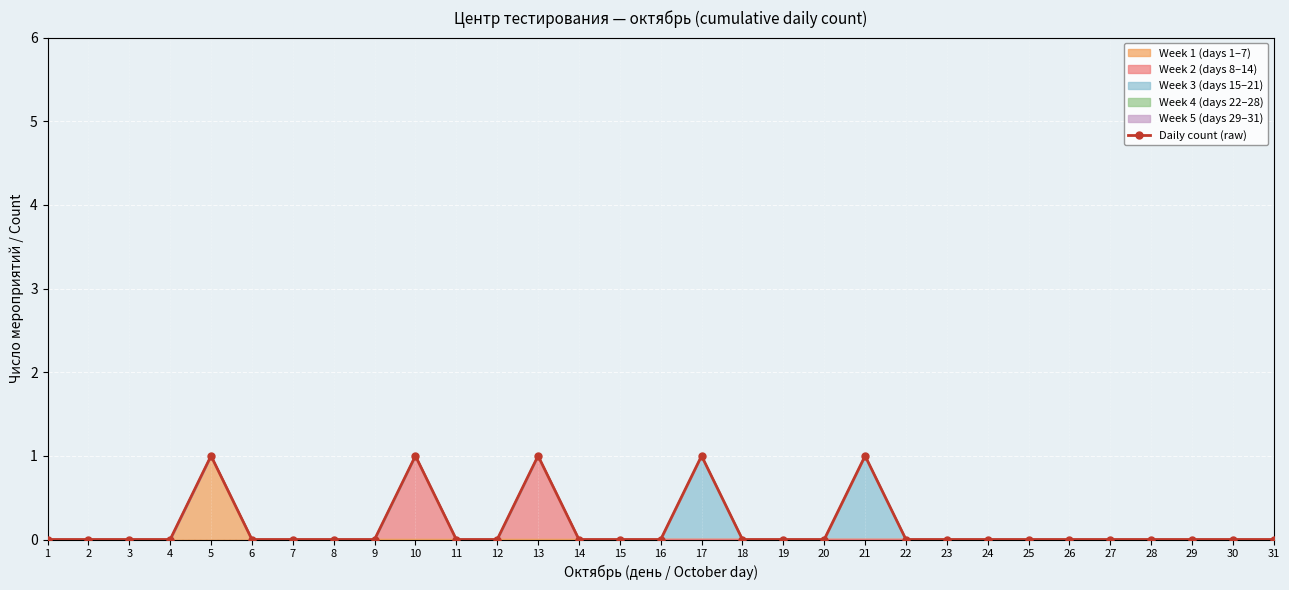

How many values are between 0 and 1?

31